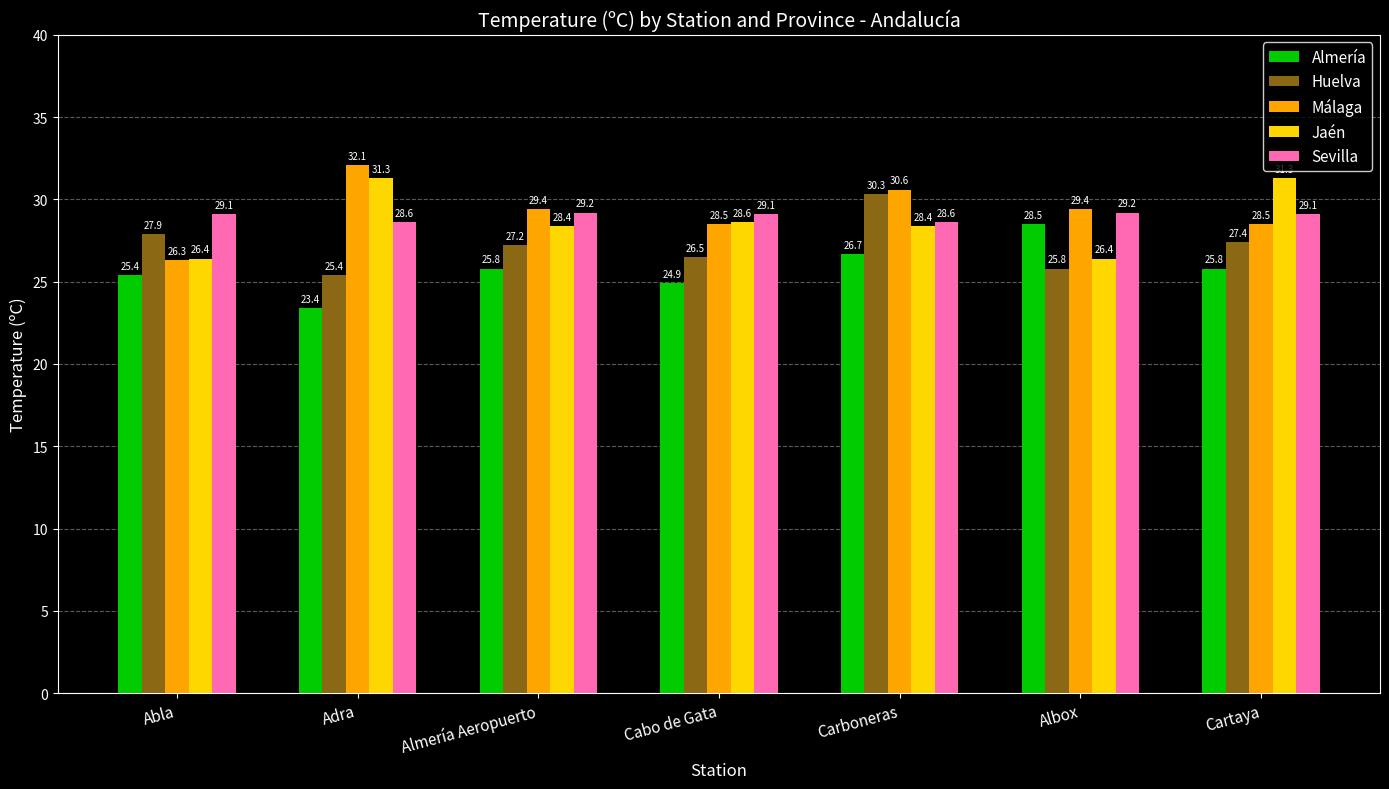

Which series has the largest total across all categories?

Málaga